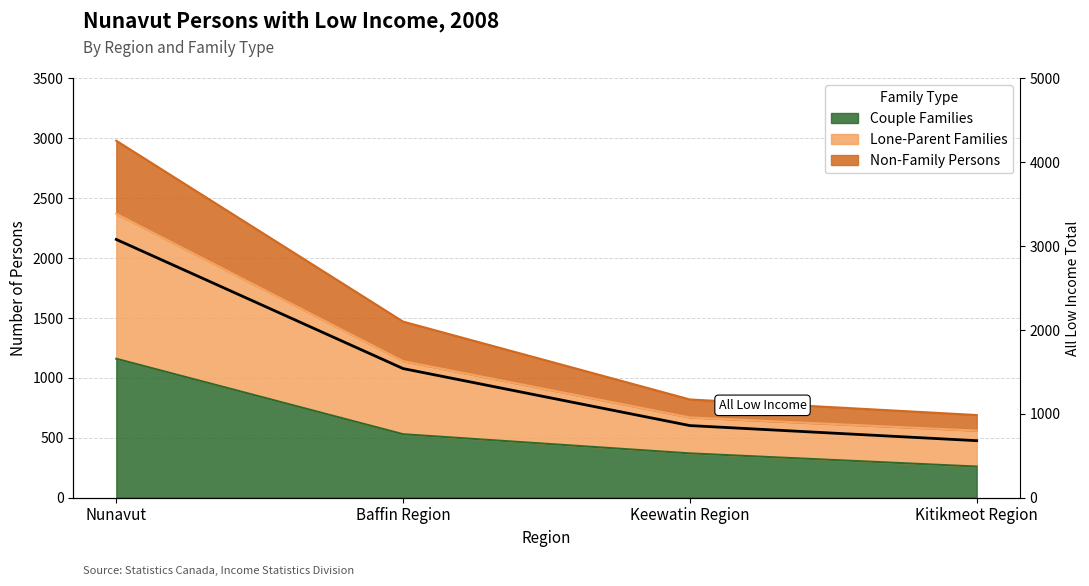

Reading right to left, extract all data points from this chart.

Kitikmeot Region=680	Keewatin Region=860	Baffin Region=1540	Nunavut=3080